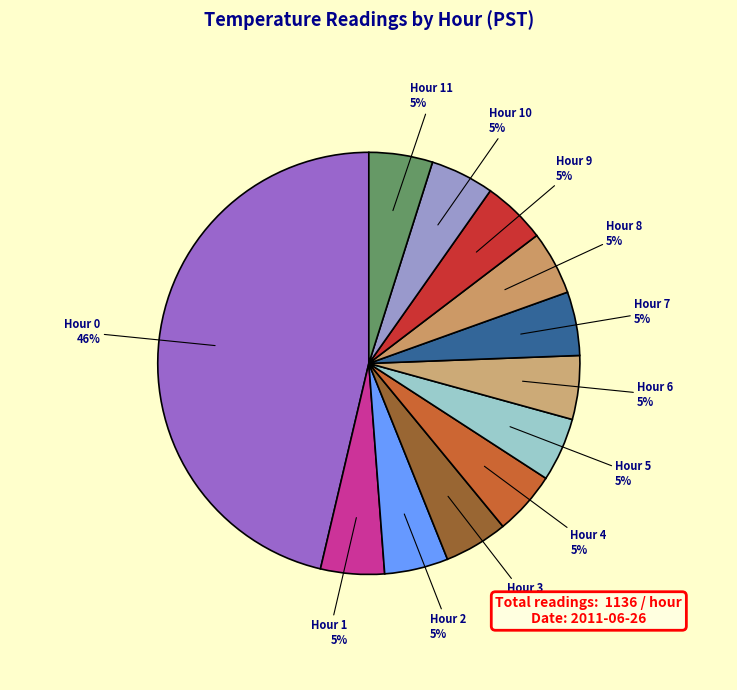

To the nearest percent, what is the average slice percentage?

8%